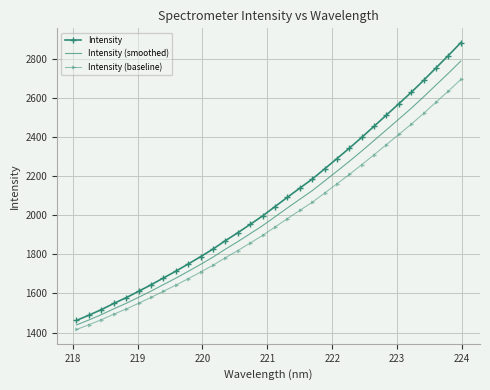

List the series in order of their peak value, lowest first.

Intensity (baseline), Intensity (smoothed), Intensity